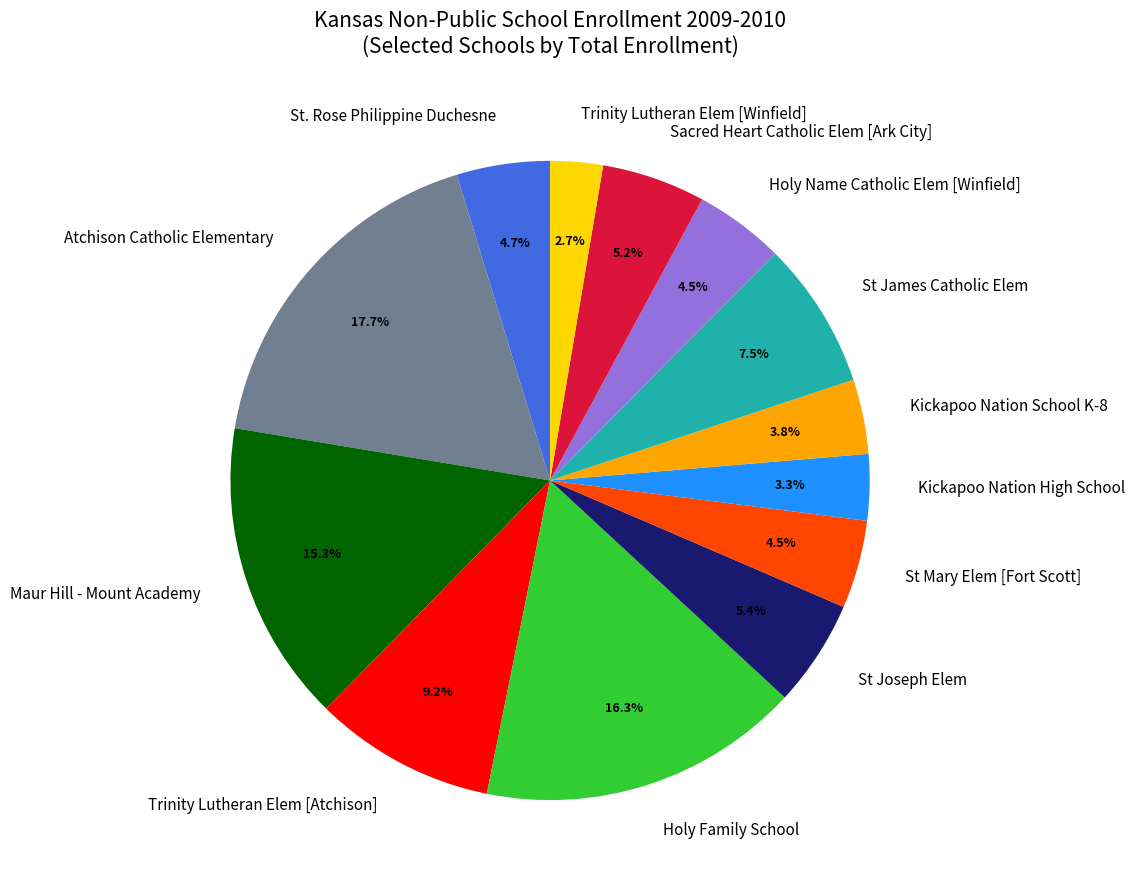

Is it true that Sacred Heart Catholic Elem [Ark City] is 1% of the pie?

False